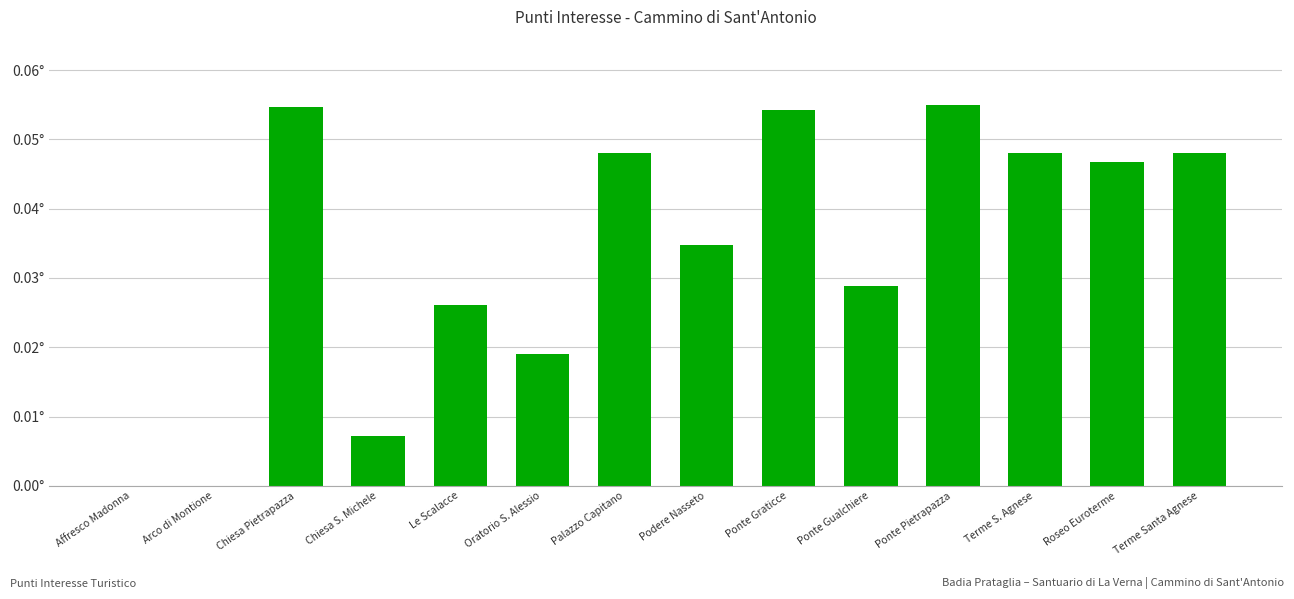

What is the greatest value displayed?

0.1